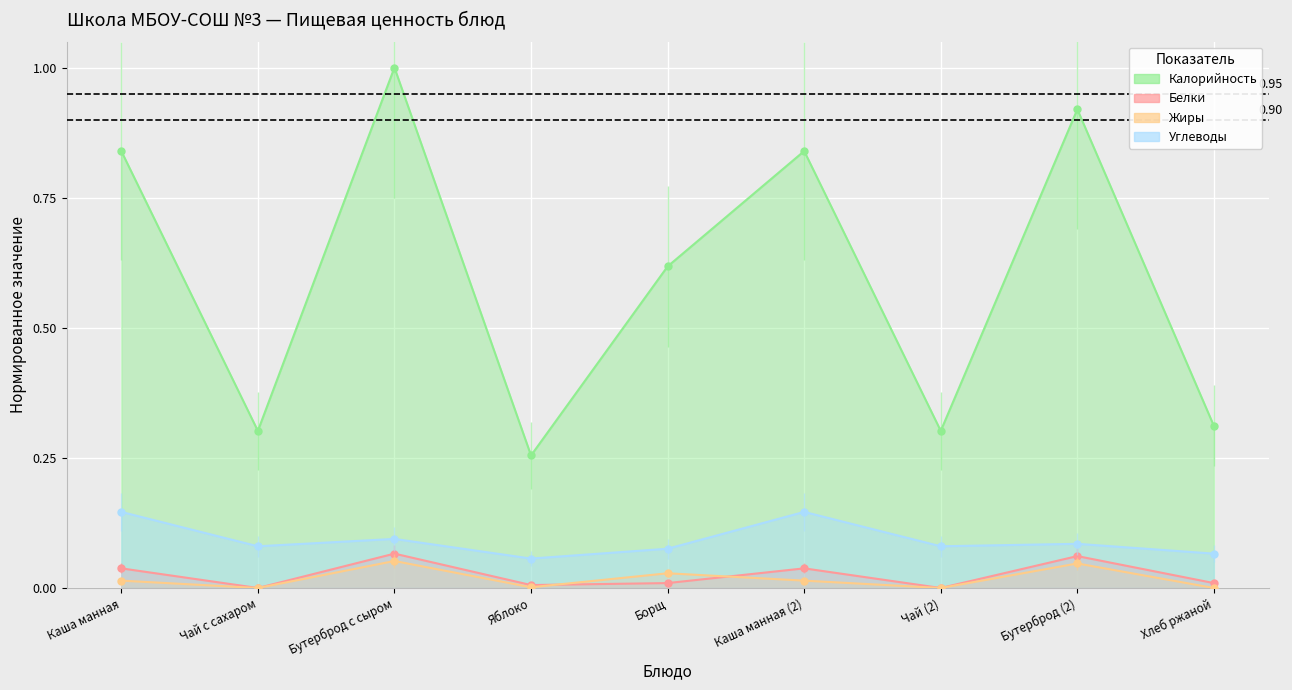

What is the difference between the maximum and second lowest values in the Углеводы series?

0.1